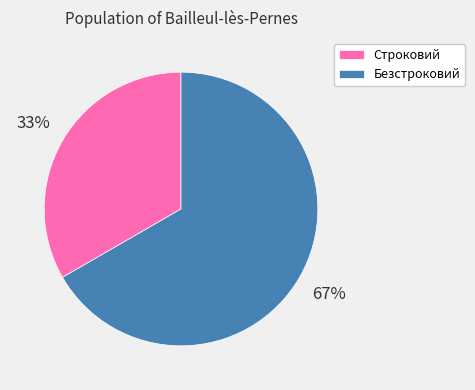

To the nearest percent, what is the combined percentage of Строковий and Безстроковий?

100%